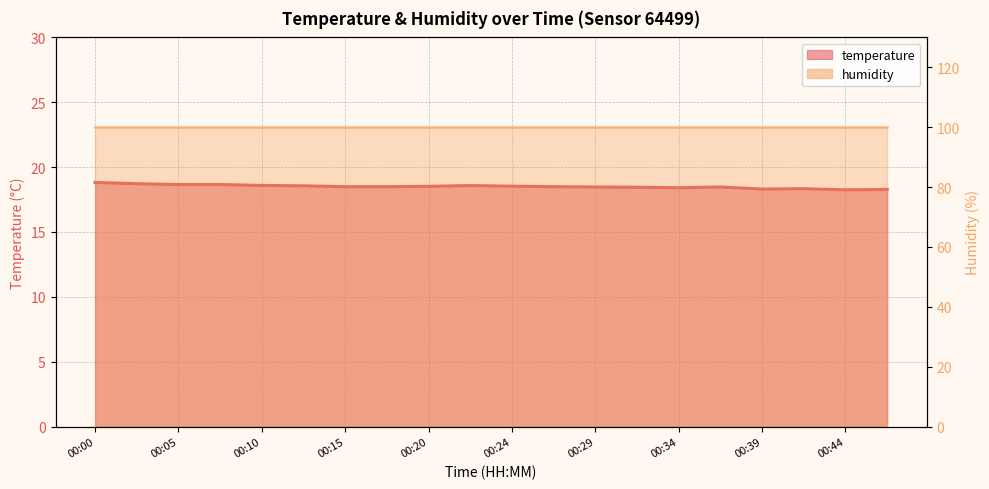

List the labels in order of value, smallest first.

00:44, 00:46, 00:39, 00:41, 00:34, 00:32, 00:29, 00:36, 00:15, 00:17, 00:27, 00:20, 00:24, 00:12, 00:22, 00:10, 00:05, 00:07, 00:02, 00:00